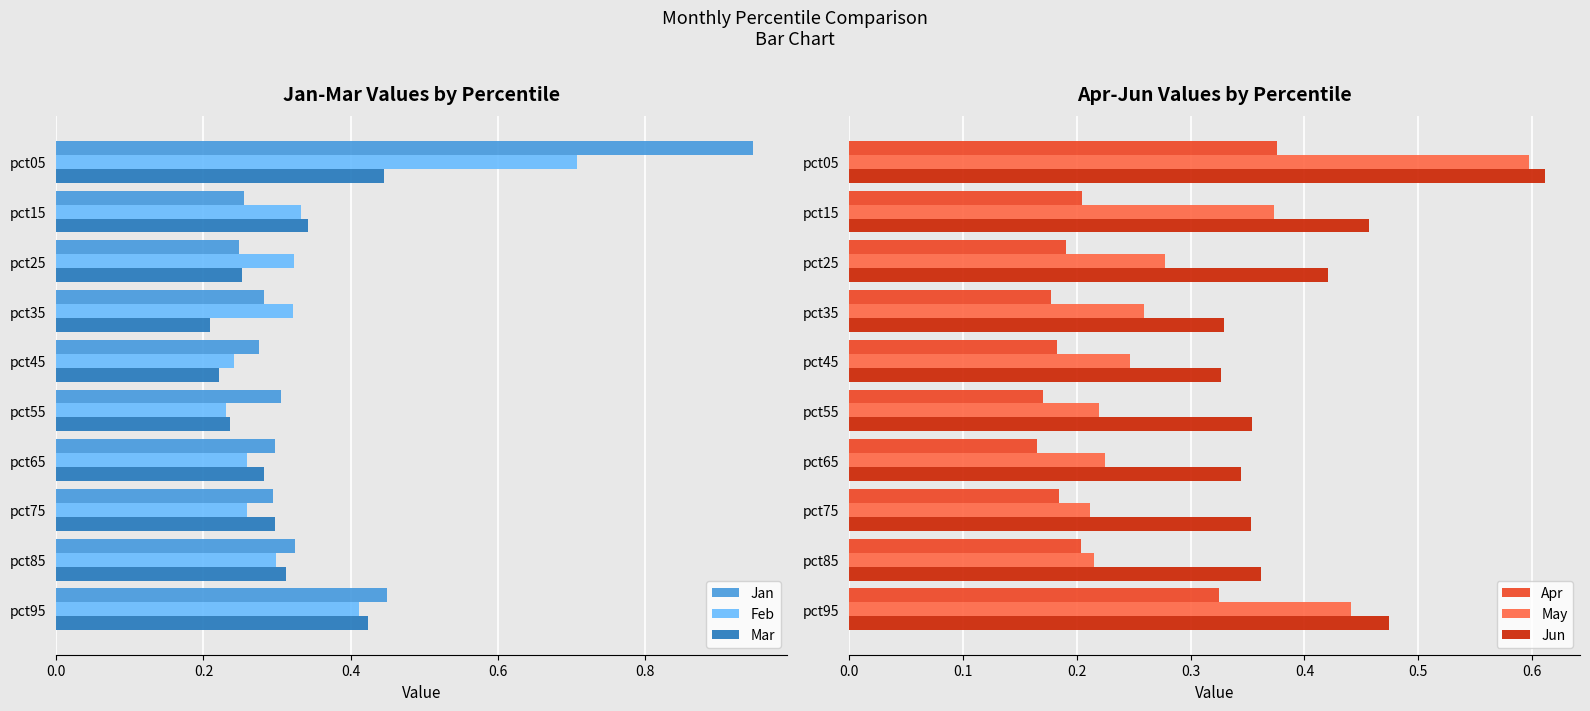

Reading left to right, extract all data points from this chart.

Jan: 0.9	0.3	0.2	0.3	0.3	0.3	0.3	0.3	0.3	0.4
Feb: 0.7	0.3	0.3	0.3	0.2	0.2	0.3	0.3	0.3	0.4
Mar: 0.4	0.3	0.3	0.2	0.2	0.2	0.3	0.3	0.3	0.4
Apr: 0.4	0.2	0.2	0.2	0.2	0.2	0.2	0.2	0.2	0.3
May: 0.6	0.4	0.3	0.3	0.2	0.2	0.2	0.2	0.2	0.4
Jun: 0.6	0.5	0.4	0.3	0.3	0.4	0.3	0.4	0.4	0.5